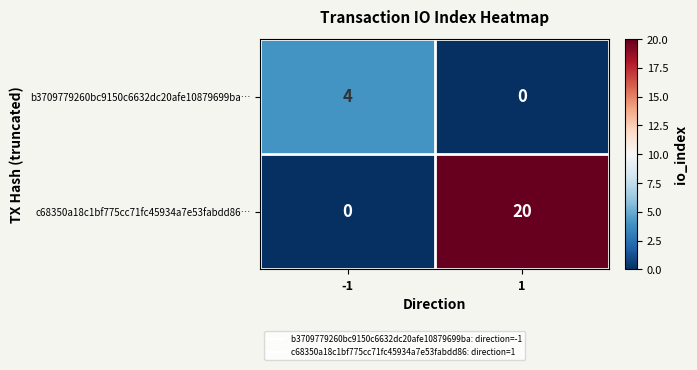

Which series has the widest spread of values?

c68350a18c1bf775cc71fc45934a7e53fabdd86…